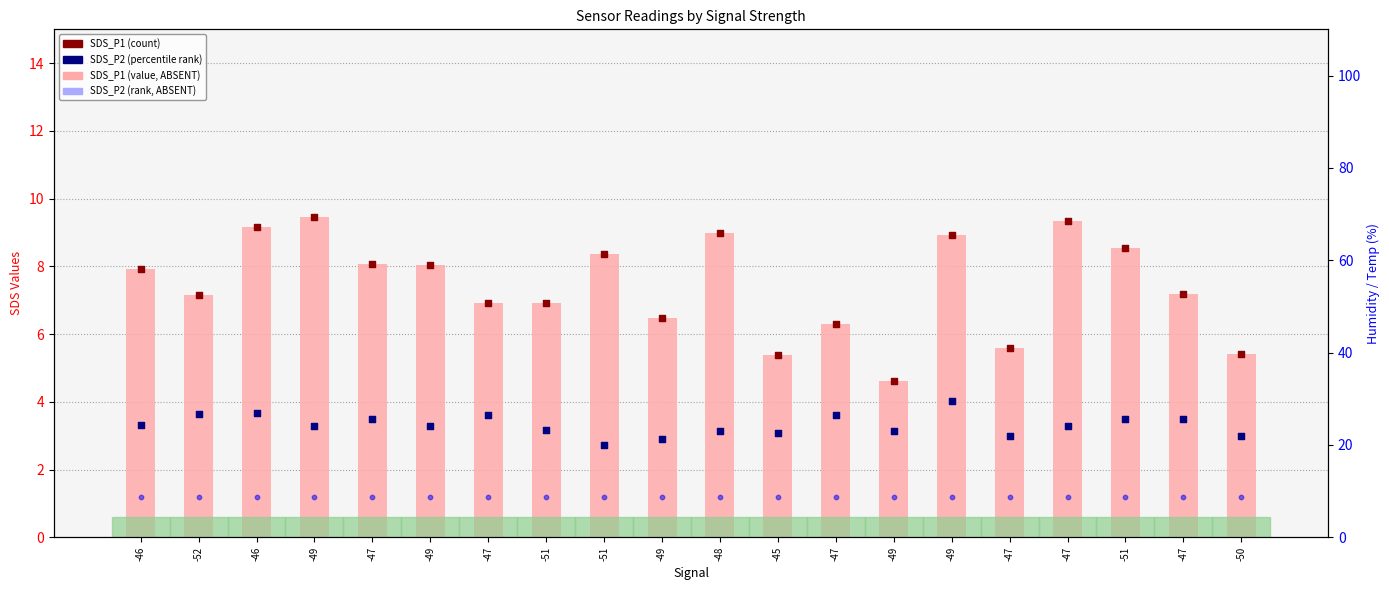

What is the total value across all series at -45?

25.7